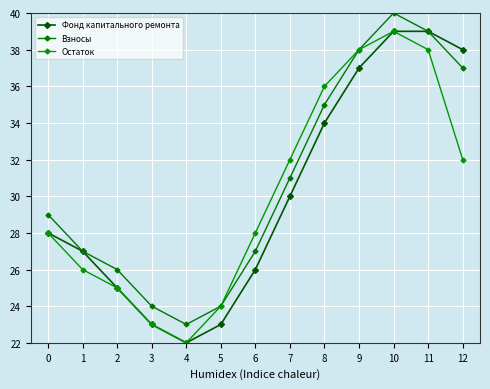

Where is Фонд капитального ремонта nearest to the value 30?

7